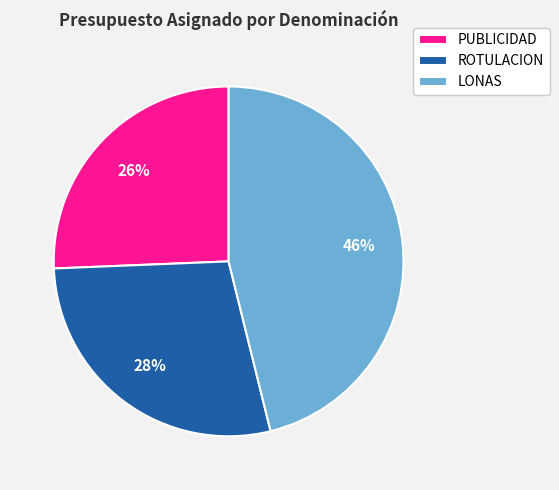

To the nearest percent, what is the difference between the largest and smallest slice percentages?

20%